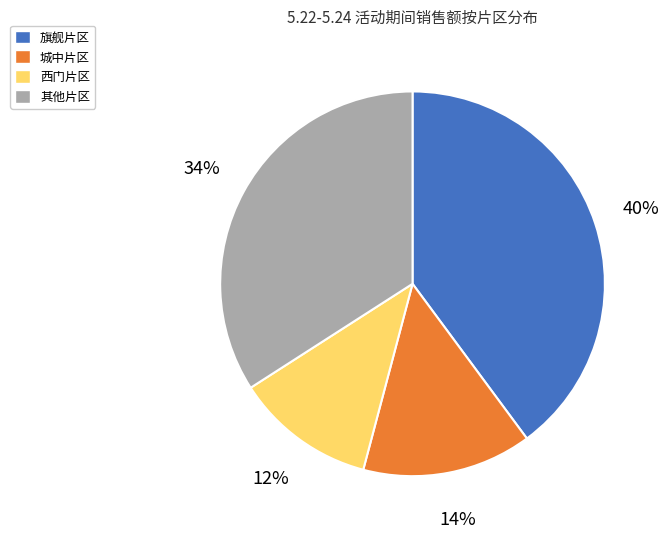

Do 其他片区 and 西门片区 together represent more than half of the pie?

No